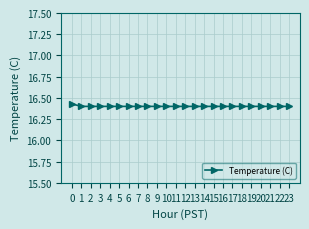

Is it true that the value at 12 is 16.4?

True